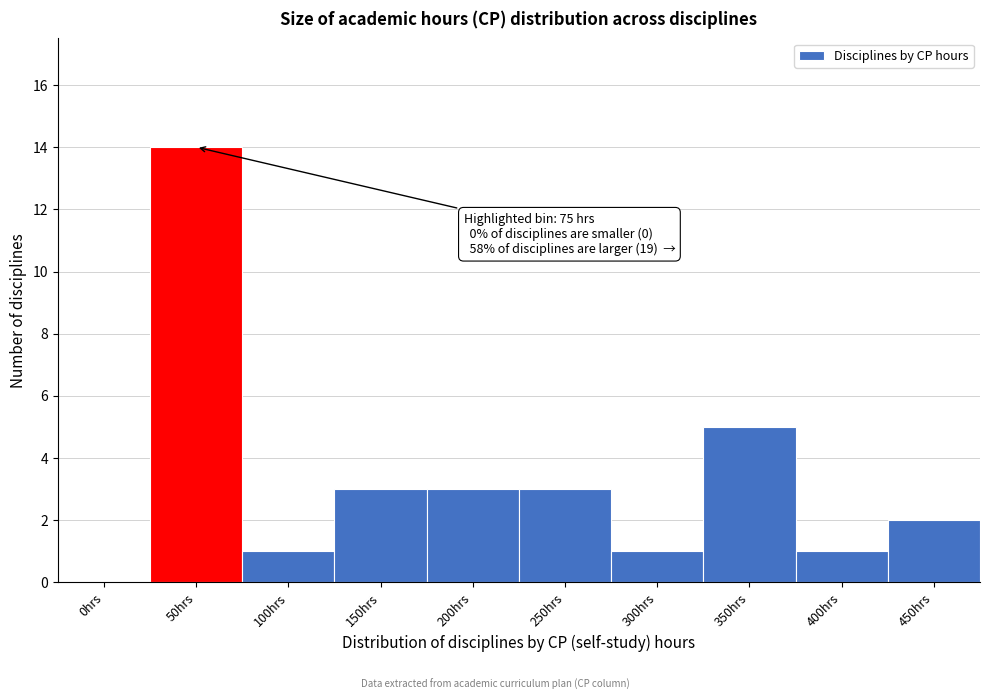

Reading right to left, what are all the values shown in this chart?

450hrs=2	400hrs=1	350hrs=5	300hrs=1	250hrs=3	200hrs=3	150hrs=3	100hrs=1	50hrs=14	0hrs=0